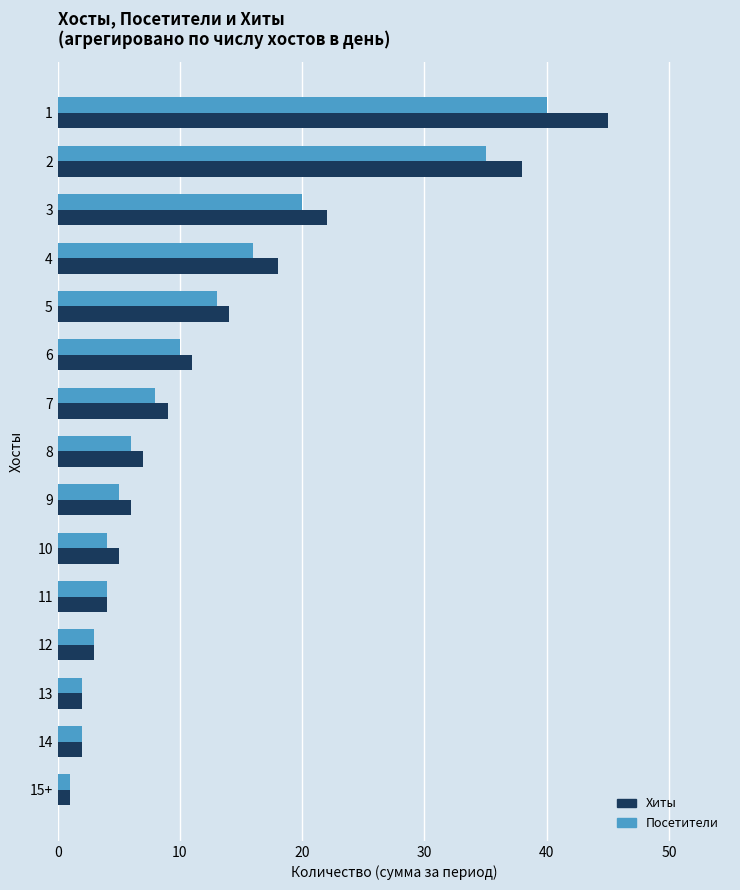

Which series has the largest range (max minus min)?

Хиты